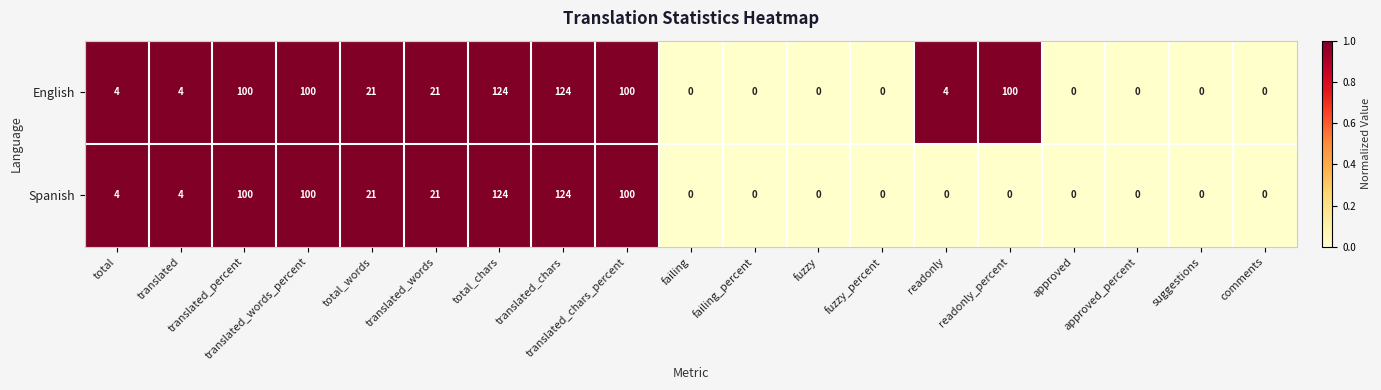

Which series has the largest total across all categories?

English